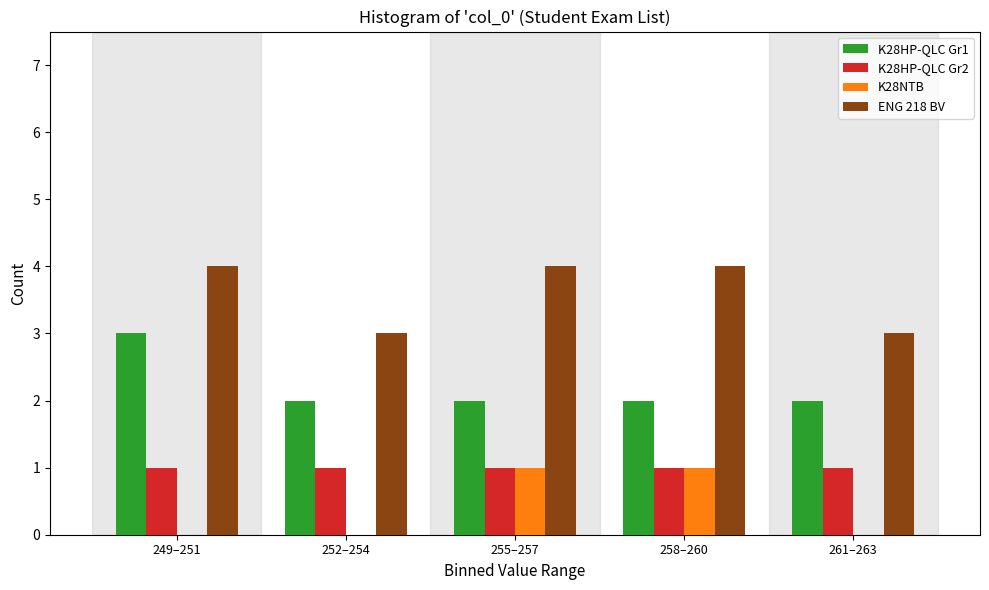

Reading left to right, what are all the values shown in this chart?

K28HP-QLC Gr1: 249–251=3	252–254=2	255–257=2	258–260=2	261–263=2
K28HP-QLC Gr2: 249–251=1	252–254=1	255–257=1	258–260=1	261–263=1
K28NTB: 249–251=0	252–254=0	255–257=1	258–260=1	261–263=0
ENG 218 BV: 249–251=4	252–254=3	255–257=4	258–260=4	261–263=3